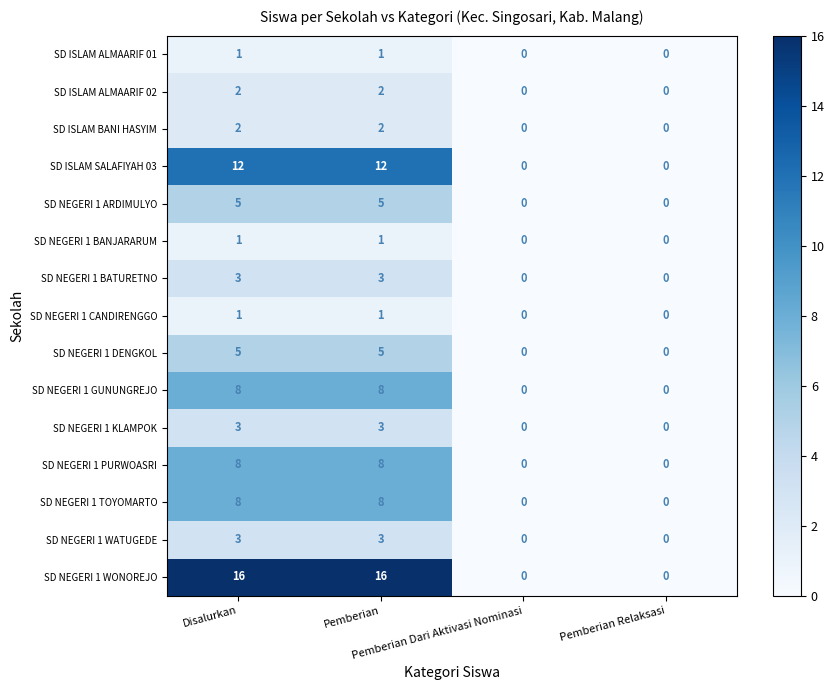

Count the number of data series in this chart.

15